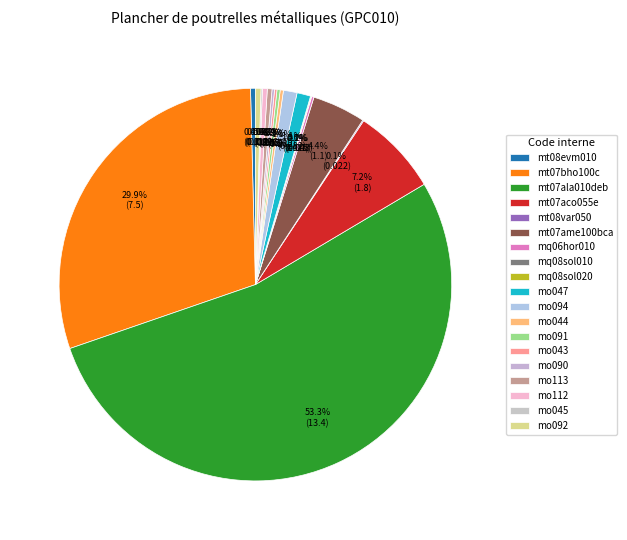

Does any single category account for the majority?

Yes